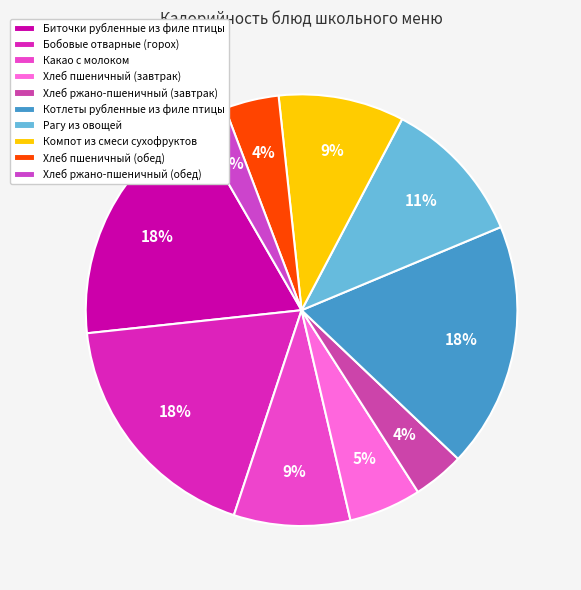

Is the sum of Биточки рубленные из филе птицы and Хлеб ржано-пшеничный (завтрак) greater than half?

No